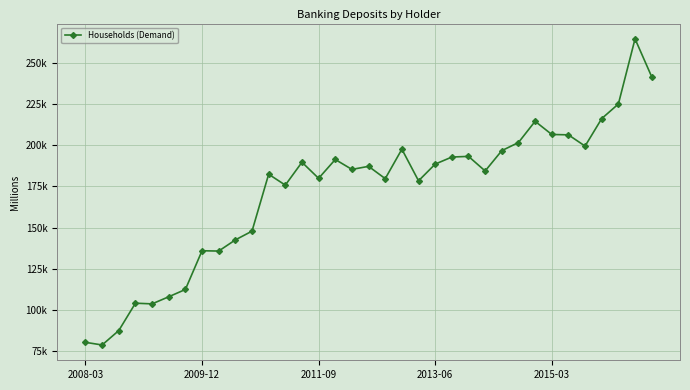

Does the chart have visible grid lines?

Yes